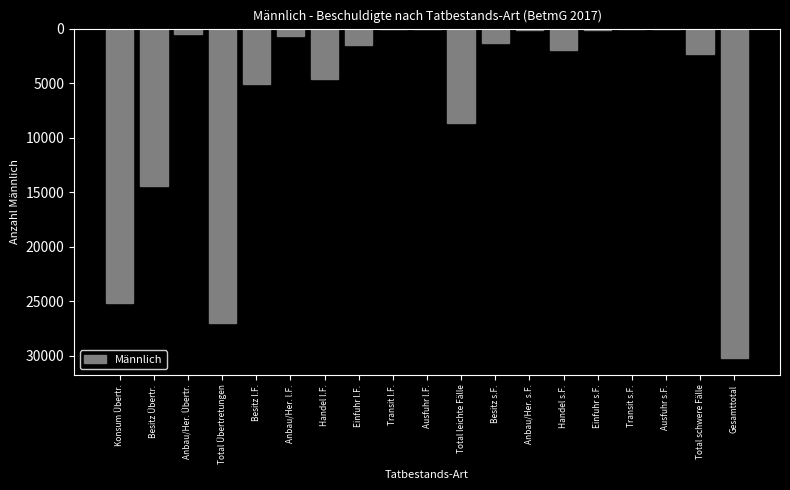

True or false: the data shows 2937 at Besitz l.F..

False